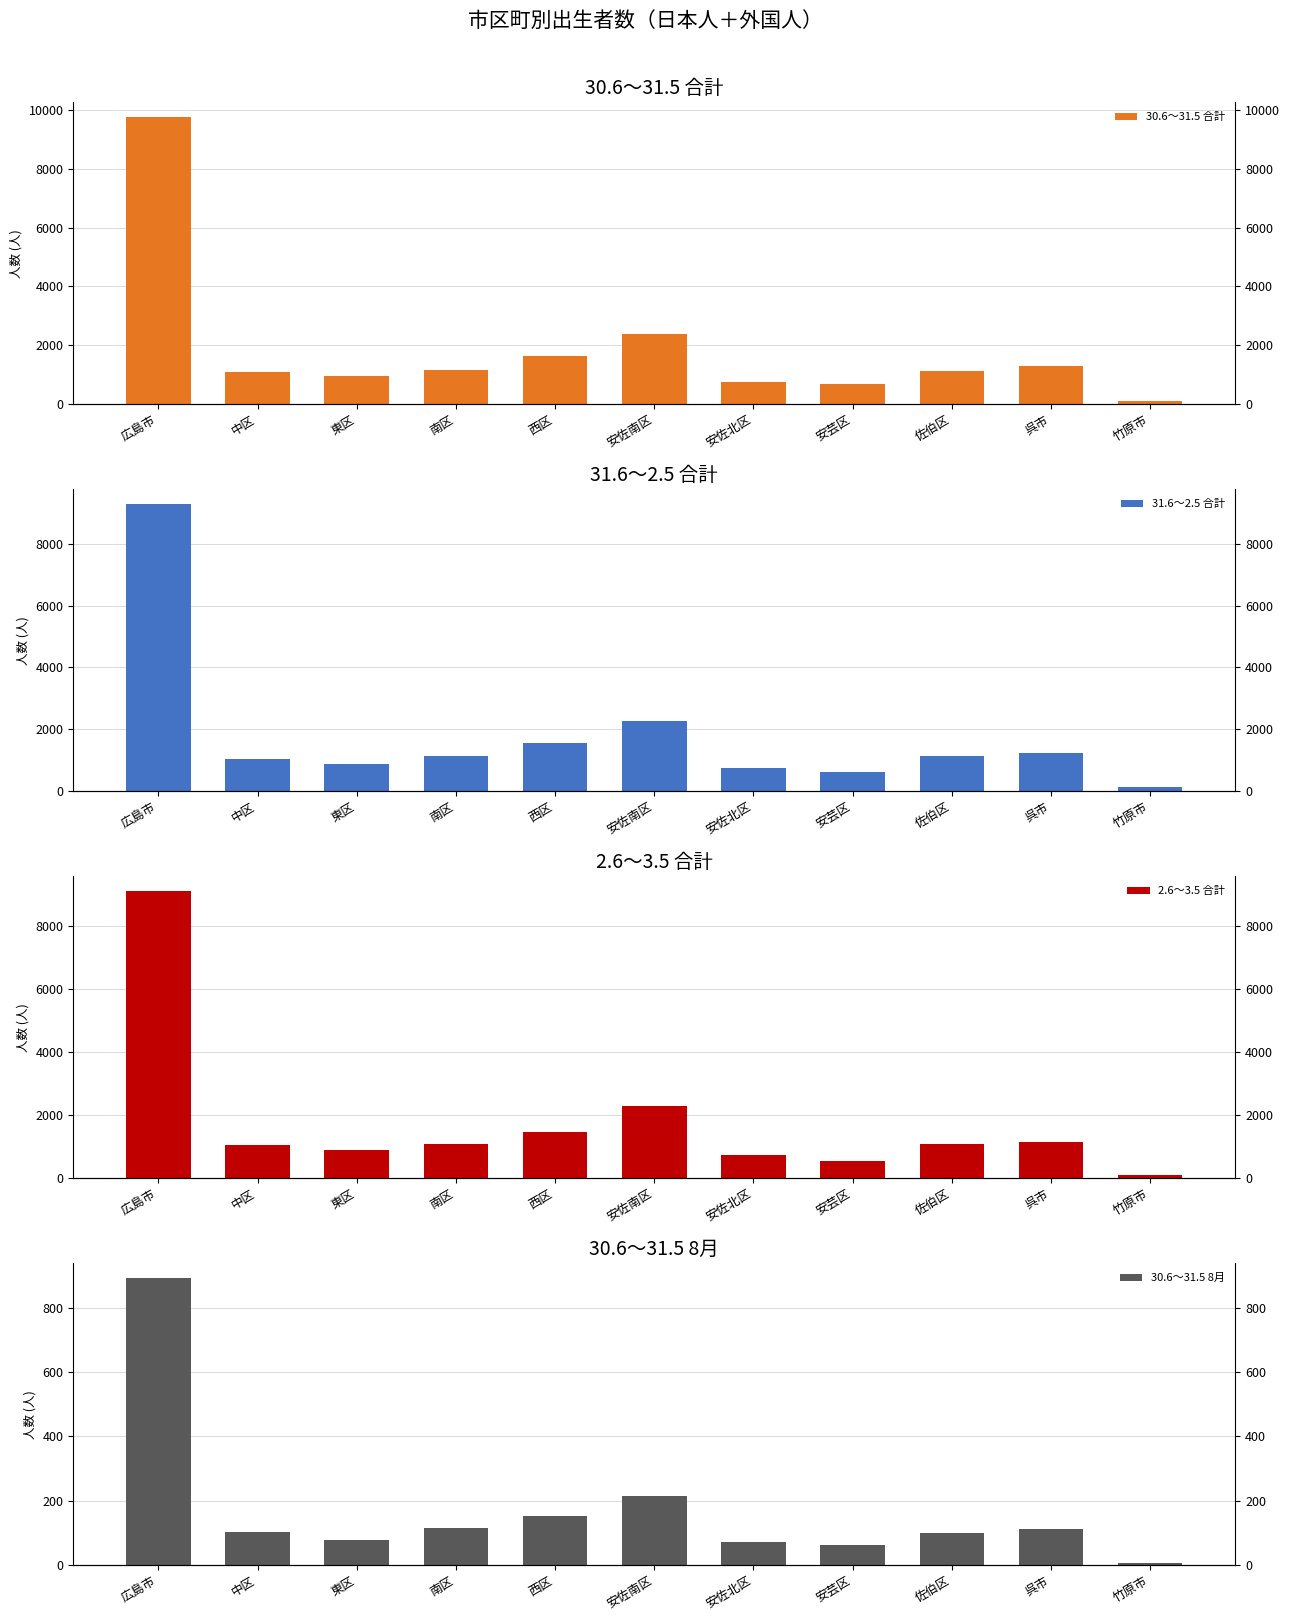

Which series has the largest range (max minus min)?

30.6～31.5 合計